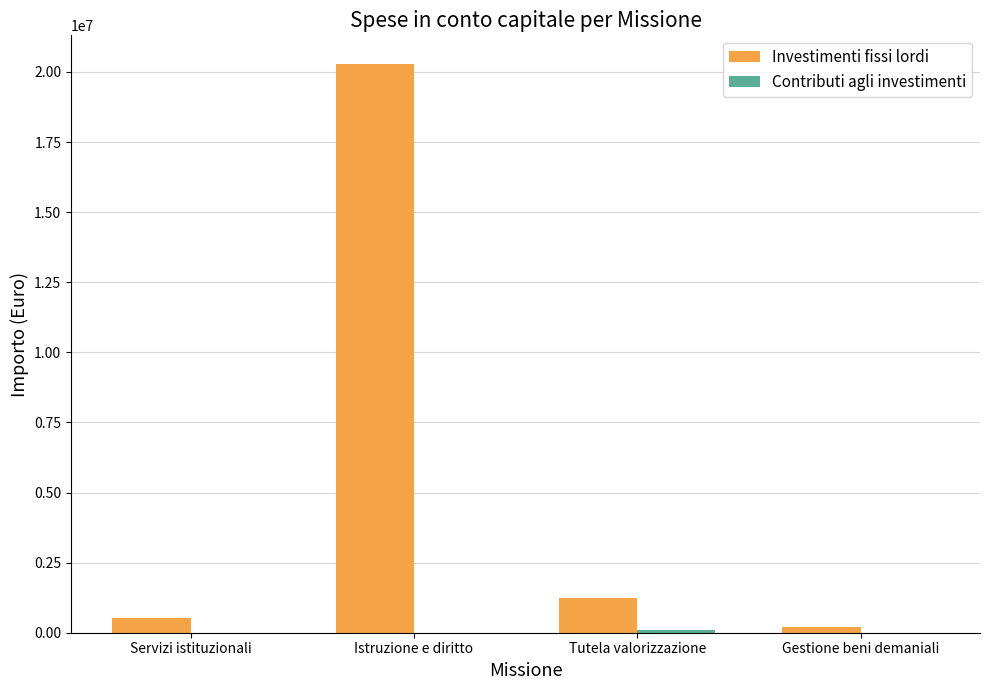

Between Istruzione e diritto and Tutela valorizzazione, which series saw the biggest shift?

Investimenti fissi lordi